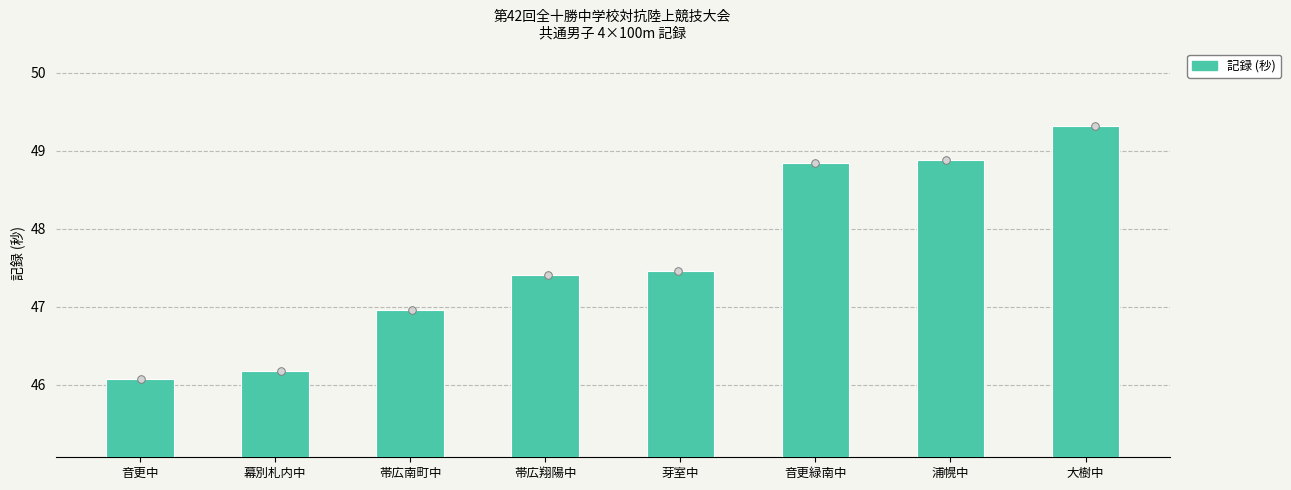

Approximately how many times larger is the value at 音更緑南中 compared to 幕別札内中?

1.1